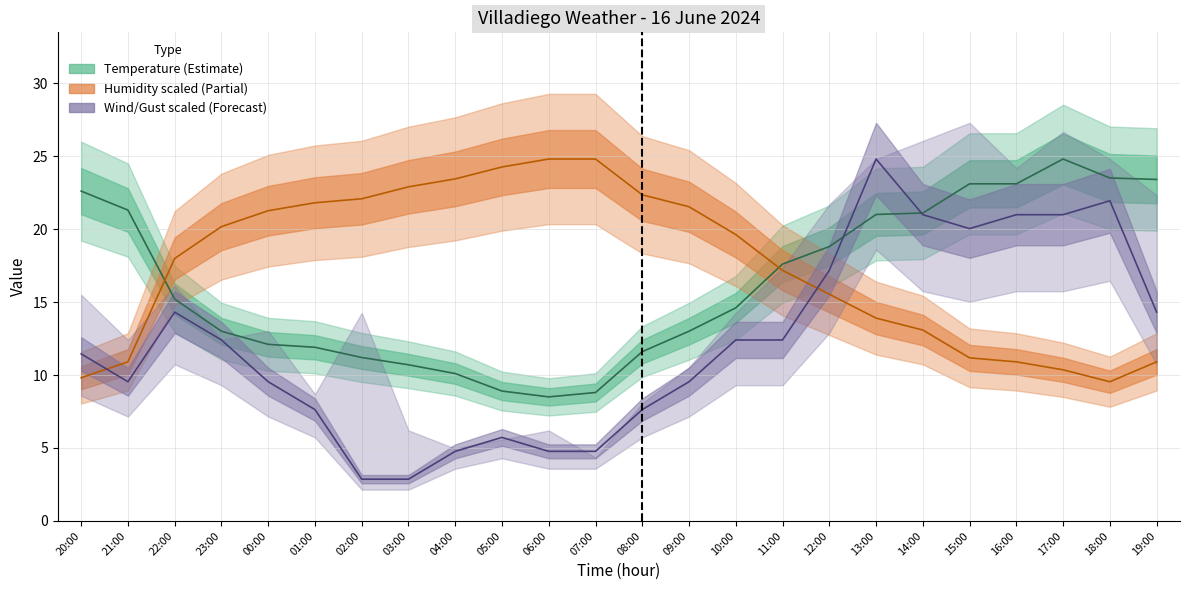

Which category has the lowest value in the Temperature (°C) series?

06:00